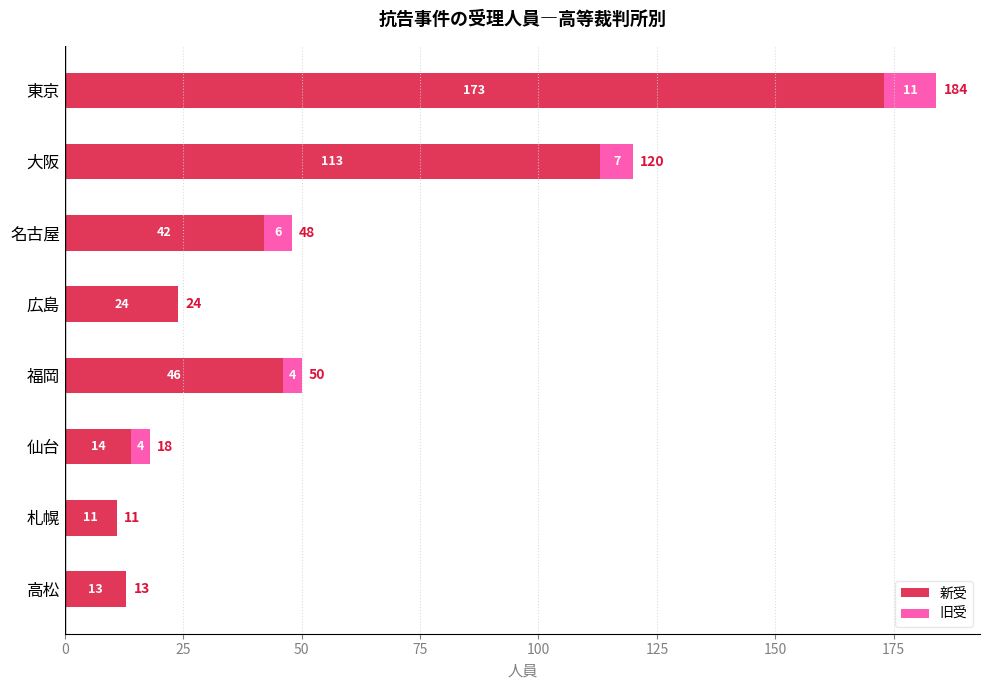

What are all the series names shown in the legend?

新受, 旧受